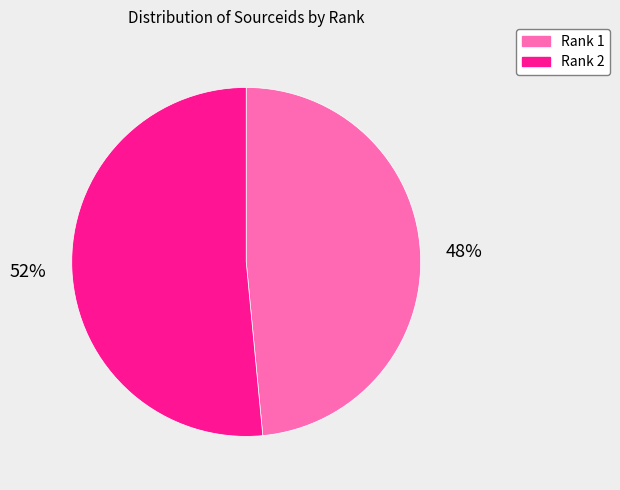

To the nearest percent, what is the average slice percentage?

50%